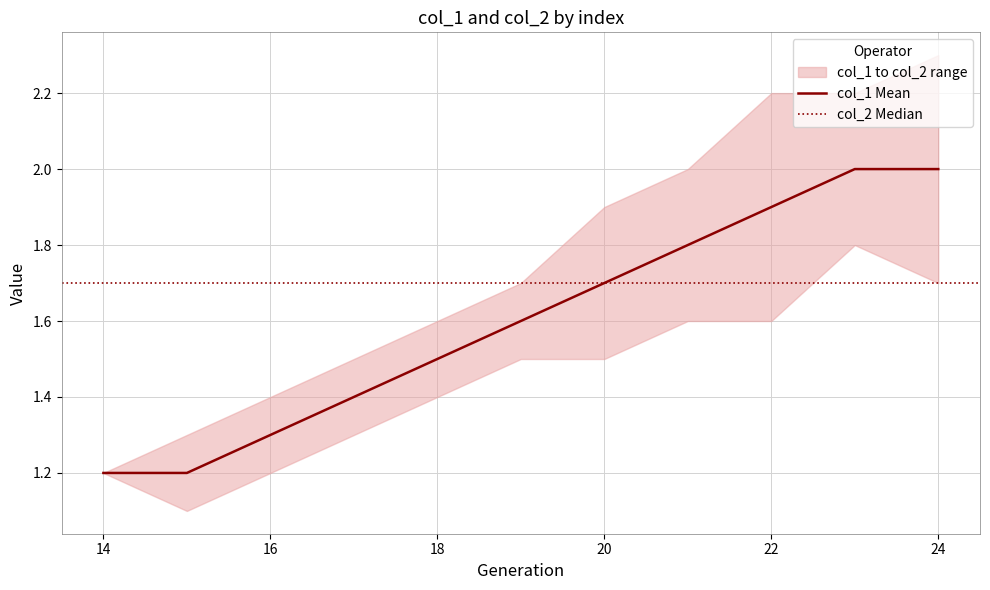

Is it true that the value at 22 is 1.9?

True